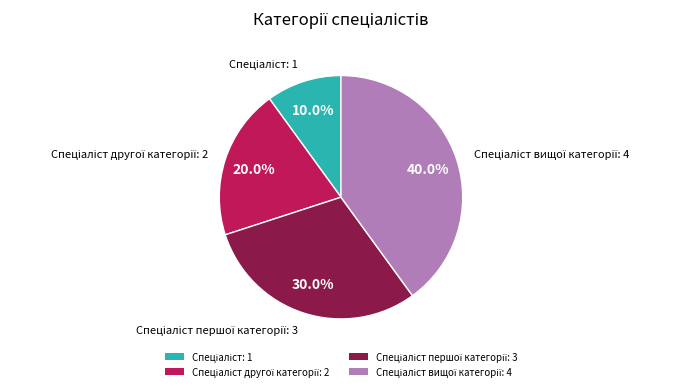

Is there any slice that represents more than half of the pie?

No